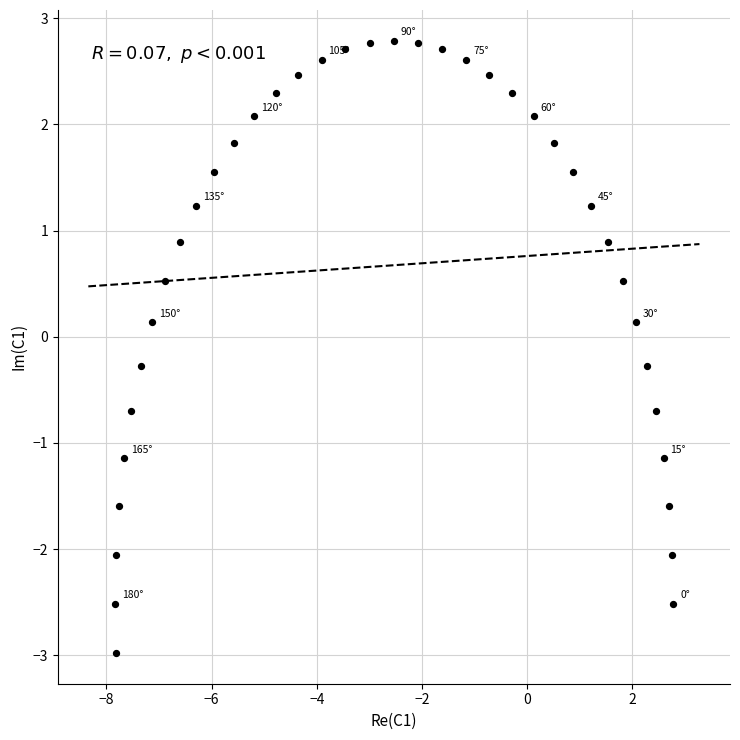

What is the range of Y values (max minus min)?

5.8